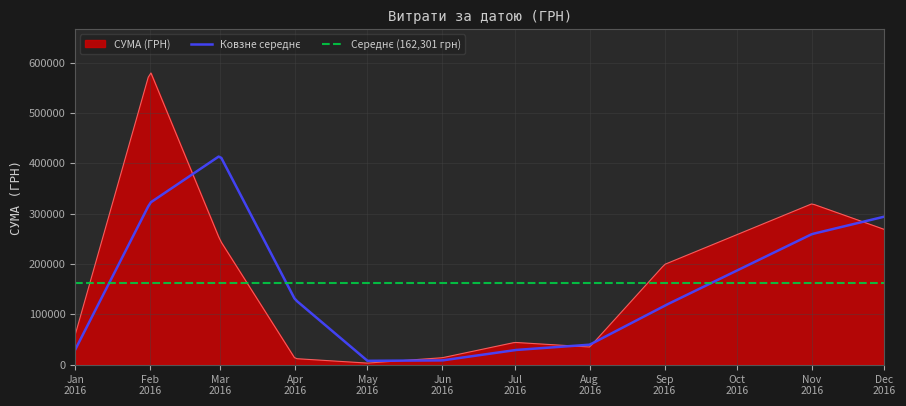

What is the difference between the values at 18 and 14?

15268.8